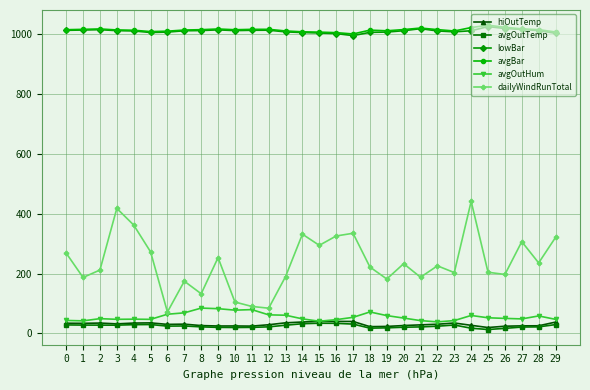

What value does the dailyWindRunTotal series have at 2?

211.6